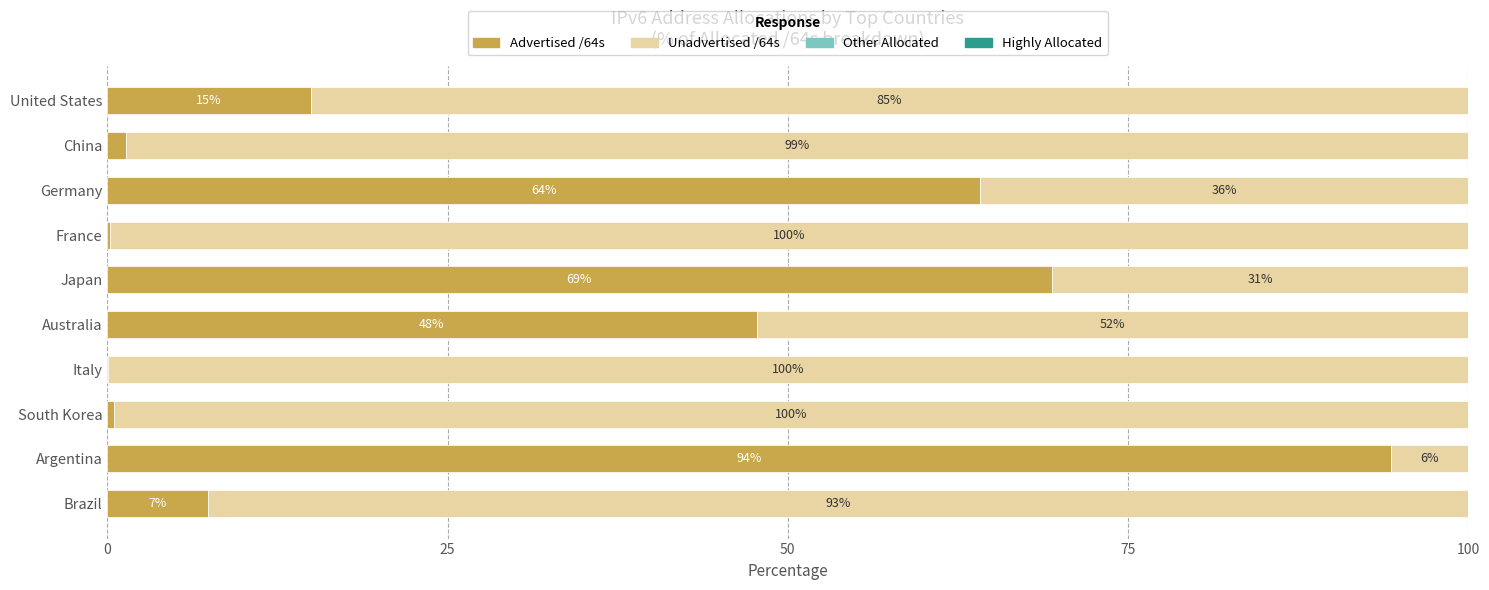

What is the approximate value of Advertised /64s at Japan?

69.4